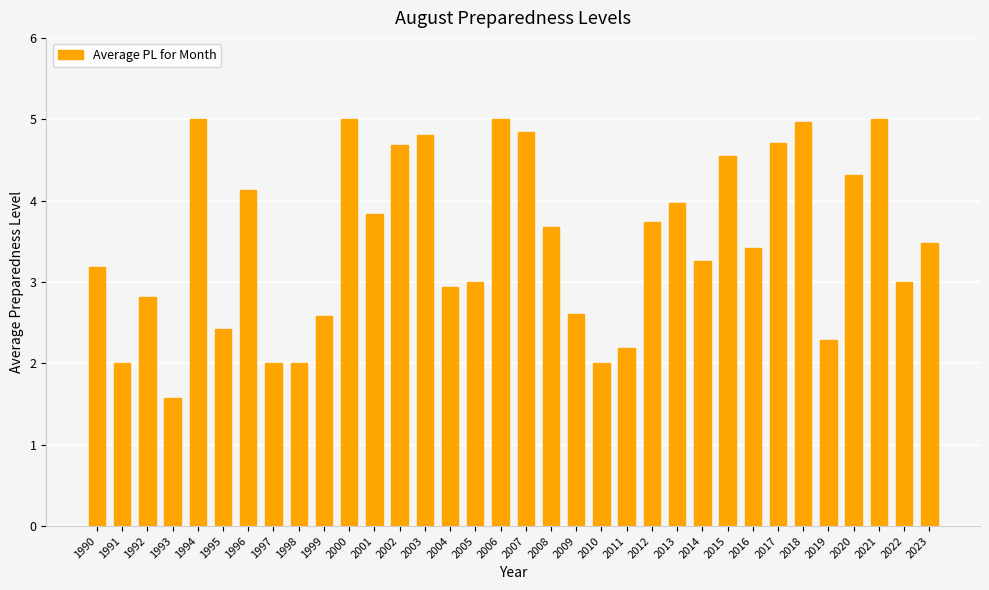

Between 2013 and 2003, which is larger?

2003